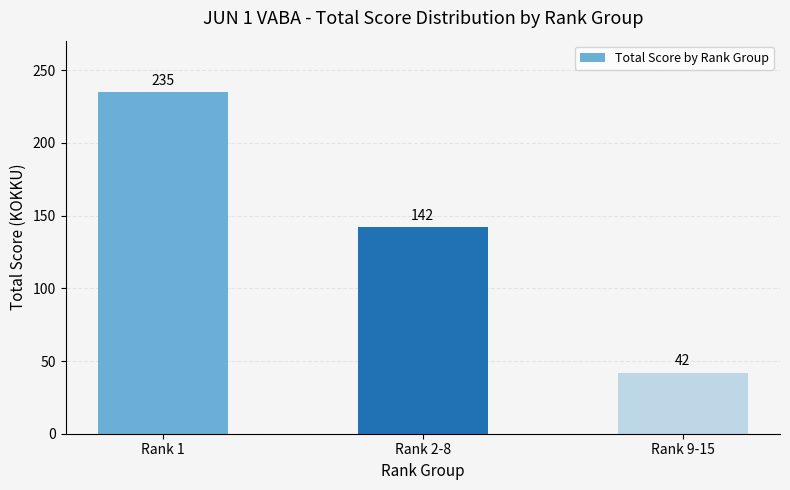

What is the value of the 2nd bar from the left?

142